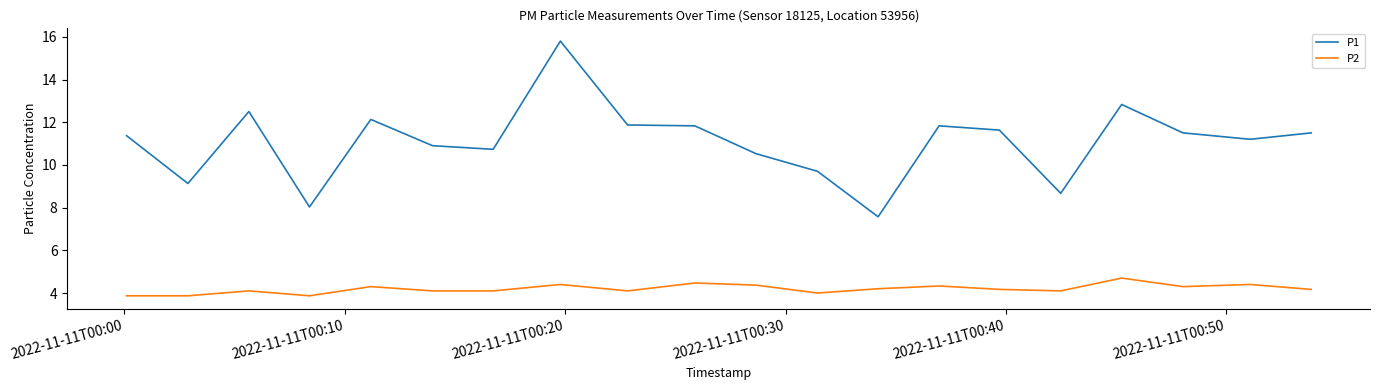

True or false: P2 and P1 cross at least once.

False